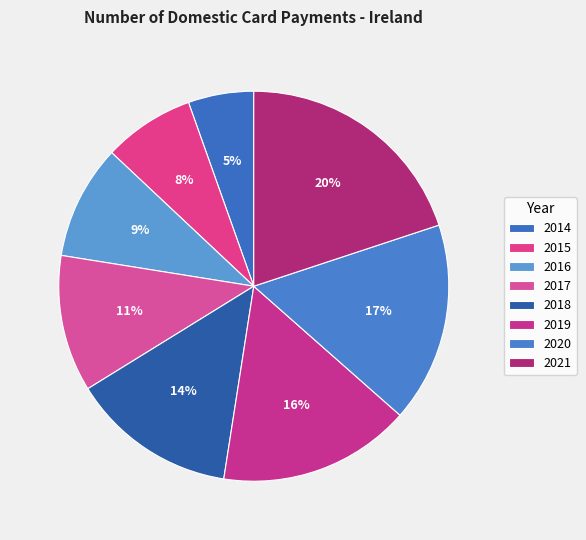

Which category has the smallest portion of the pie?

2014